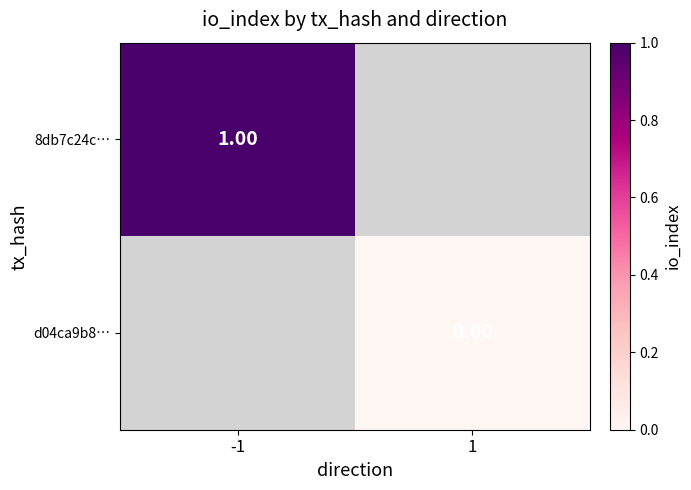

Is the value of 8db7c24c… at -1 greater than the value of d04ca9b8… at 1?

Yes